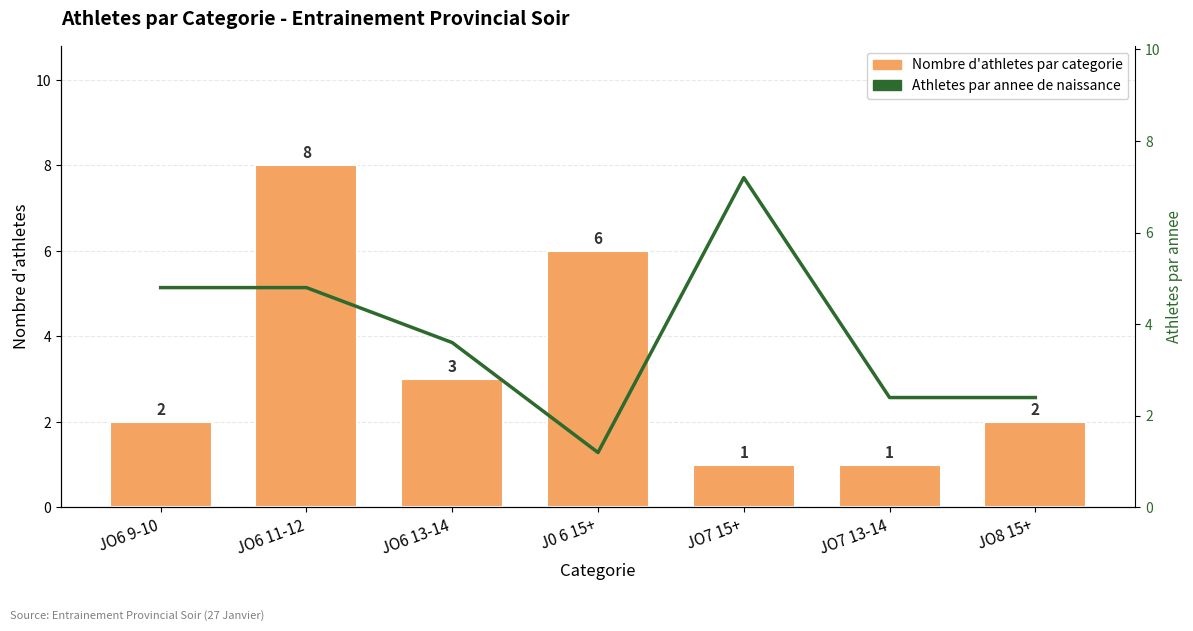

At which category is the sum across all series the highest?

JO6 11-12